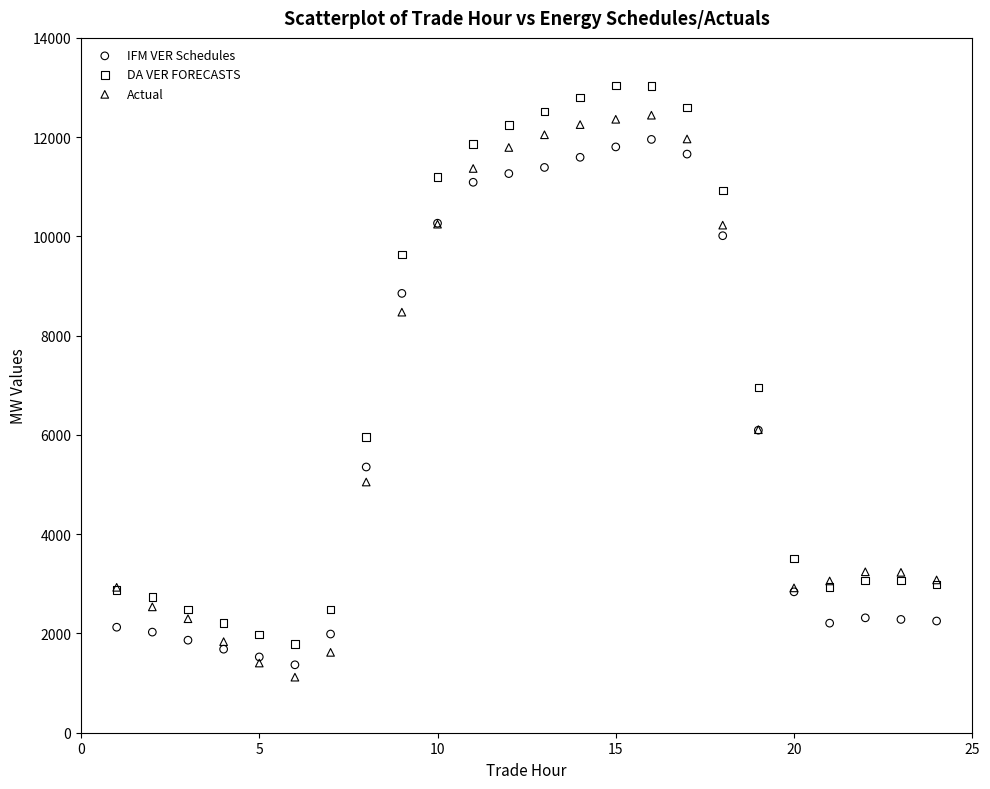

What is the X range (max minus min) for the scatter plot?

23.0